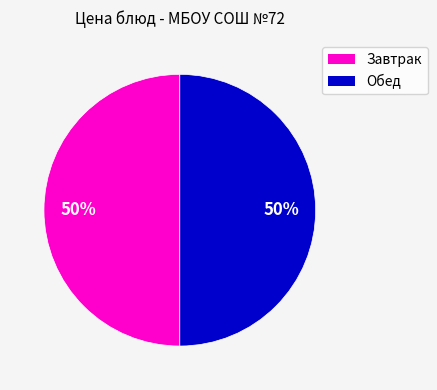

To the nearest percent, what is the average slice percentage?

50%